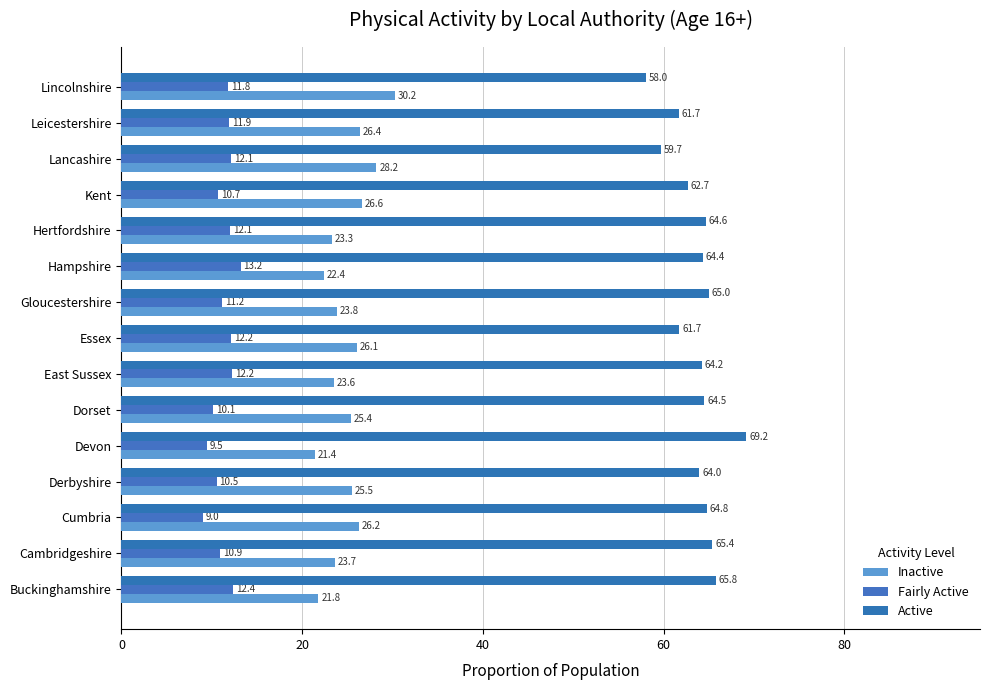

List the series in order of their peak value, highest first.

Active, Inactive, Fairly Active